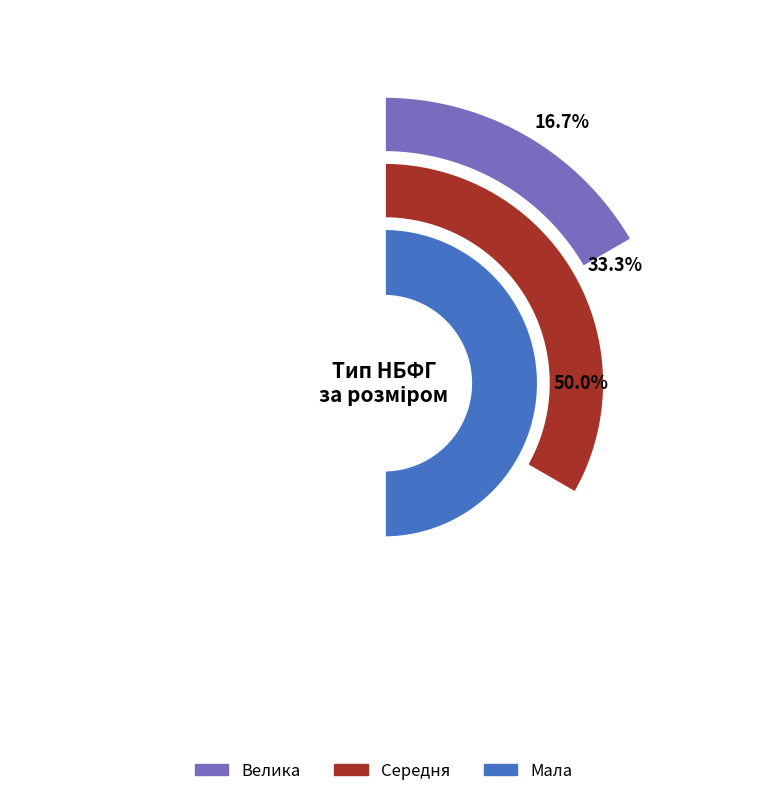

To the nearest percent, what is the combined percentage of Велика and Мала?

67%